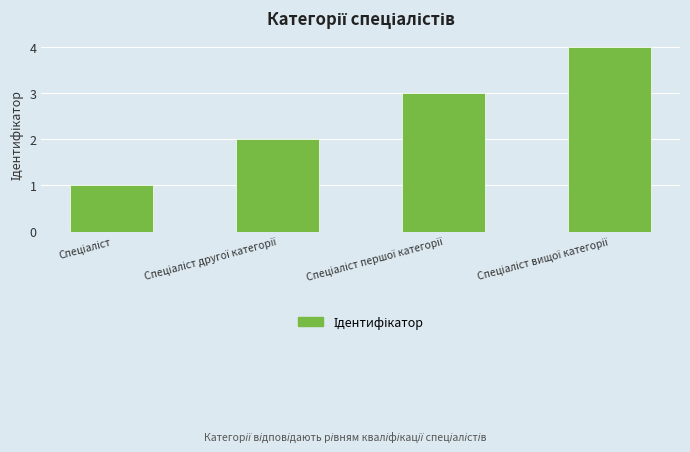

What is the sum of all values?

10